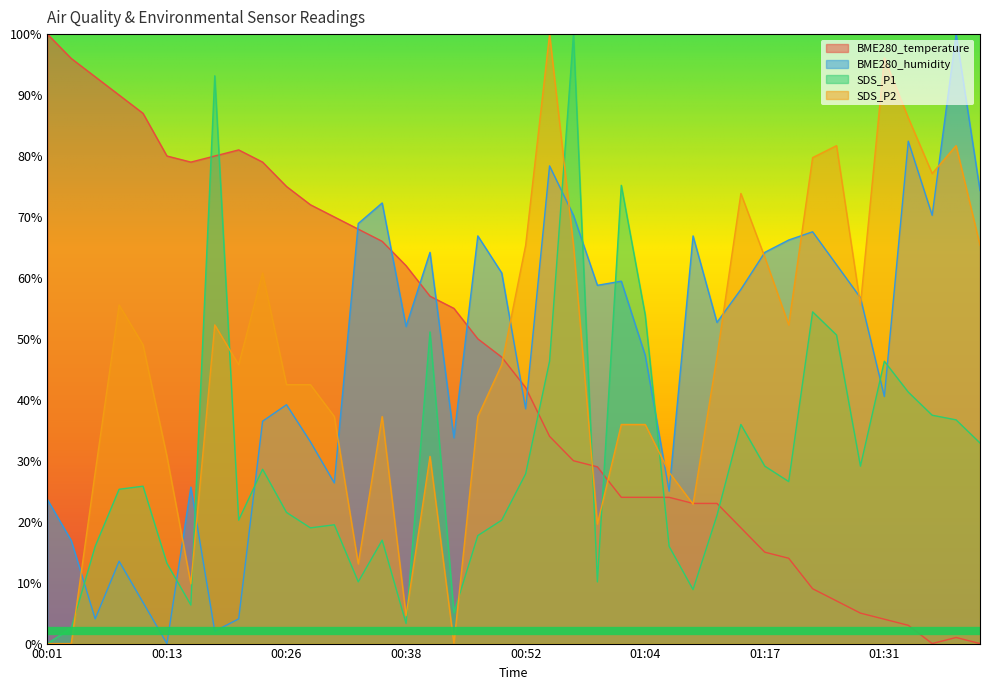

Is it true that BME280_temperature equals 26.6 at 00:26?

False